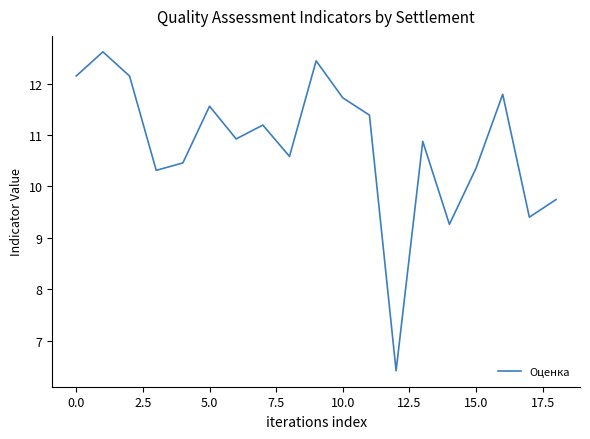

What is the greatest value displayed?

12.6